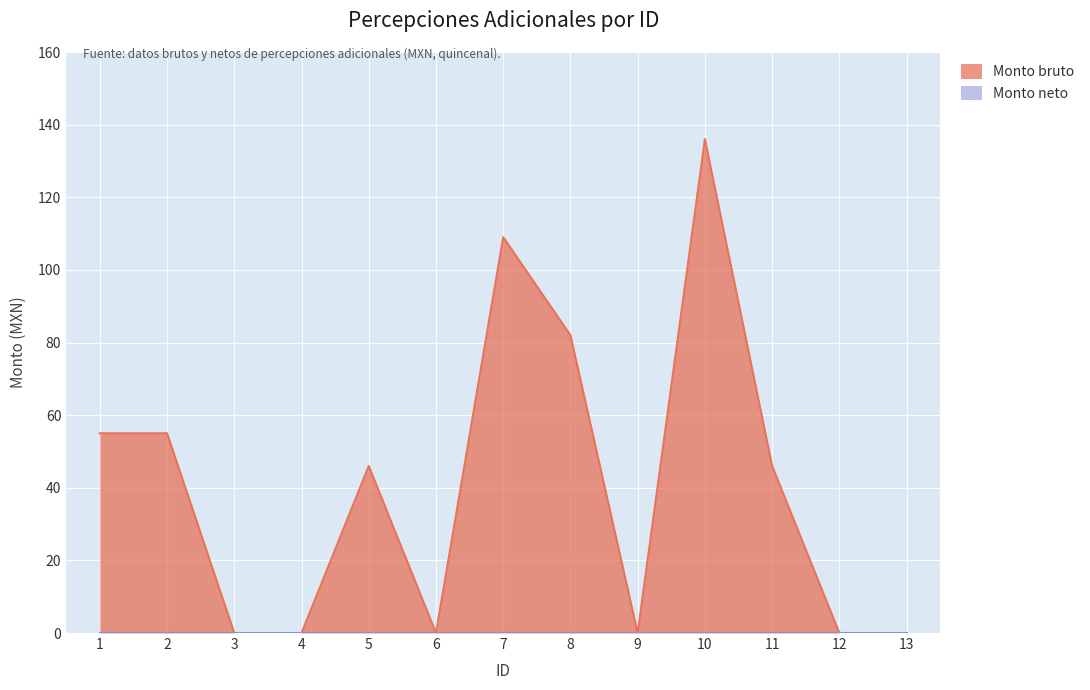

Which has a higher value, 7 or 13?

7